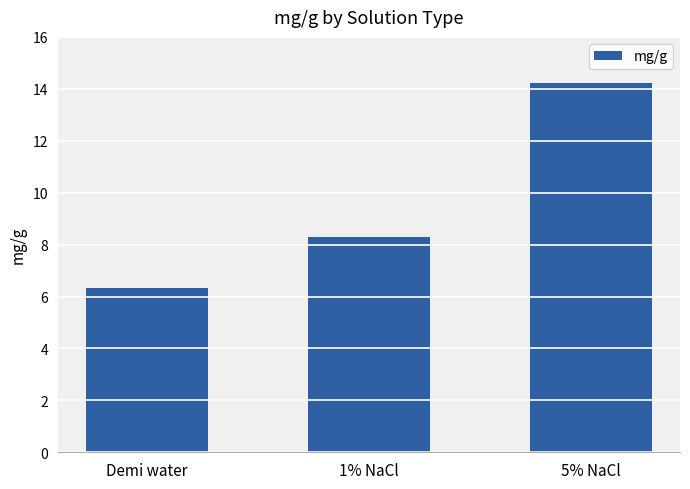

What is the change in value from Demi water to 5% NaCl?

+7.9